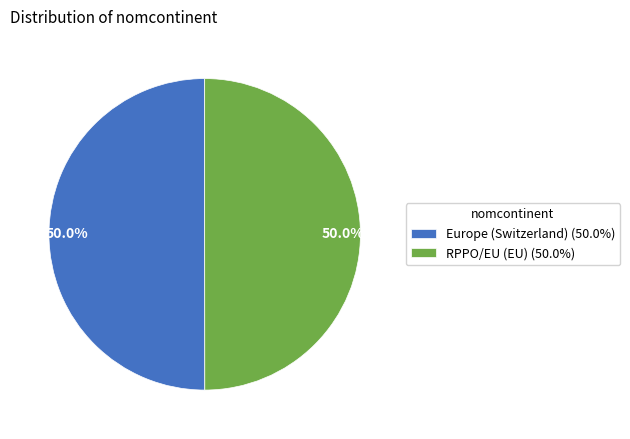

How many segments does this pie chart have?

2